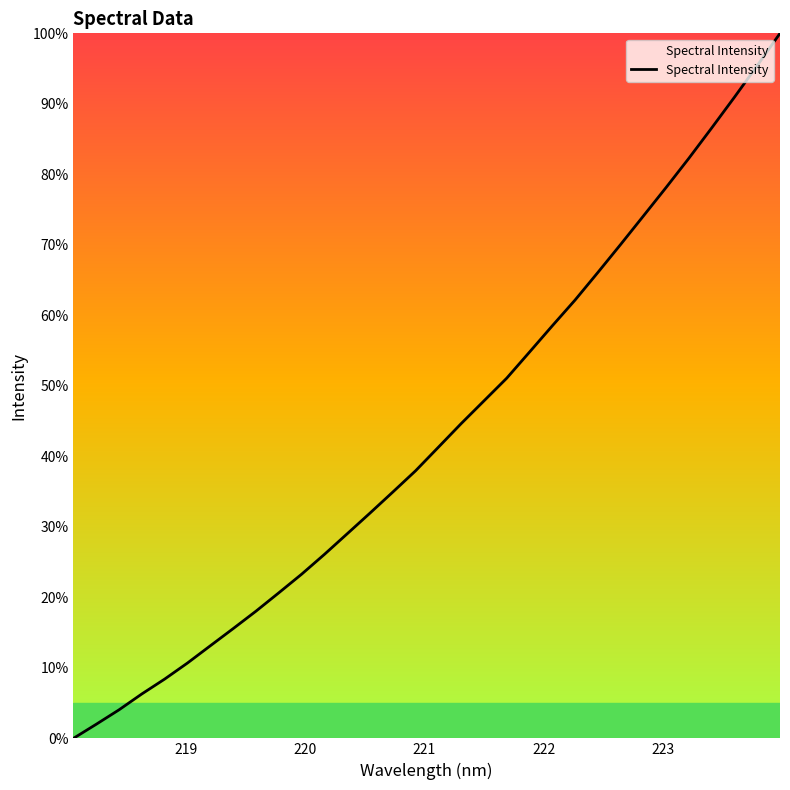

What is the greatest value displayed?

100.0